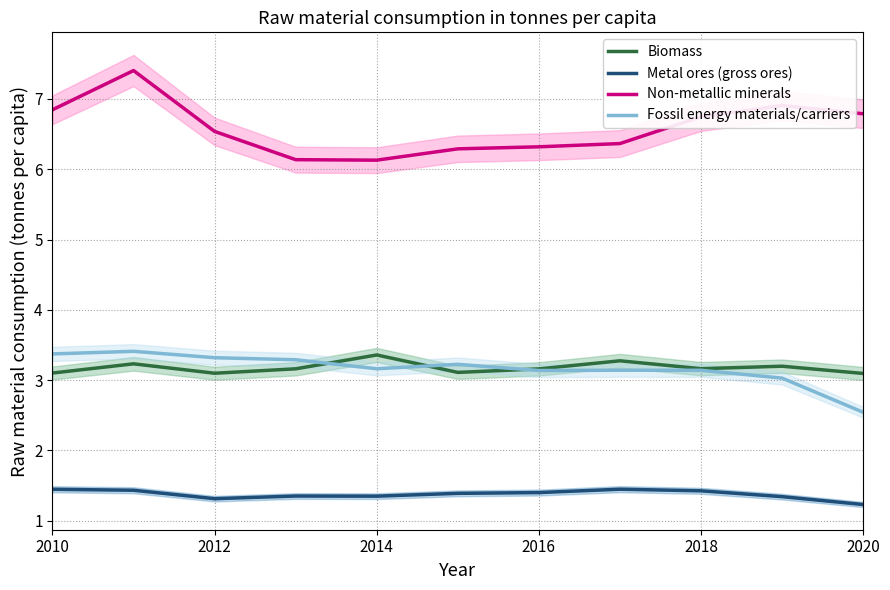

How many lines are shown in the chart?

4